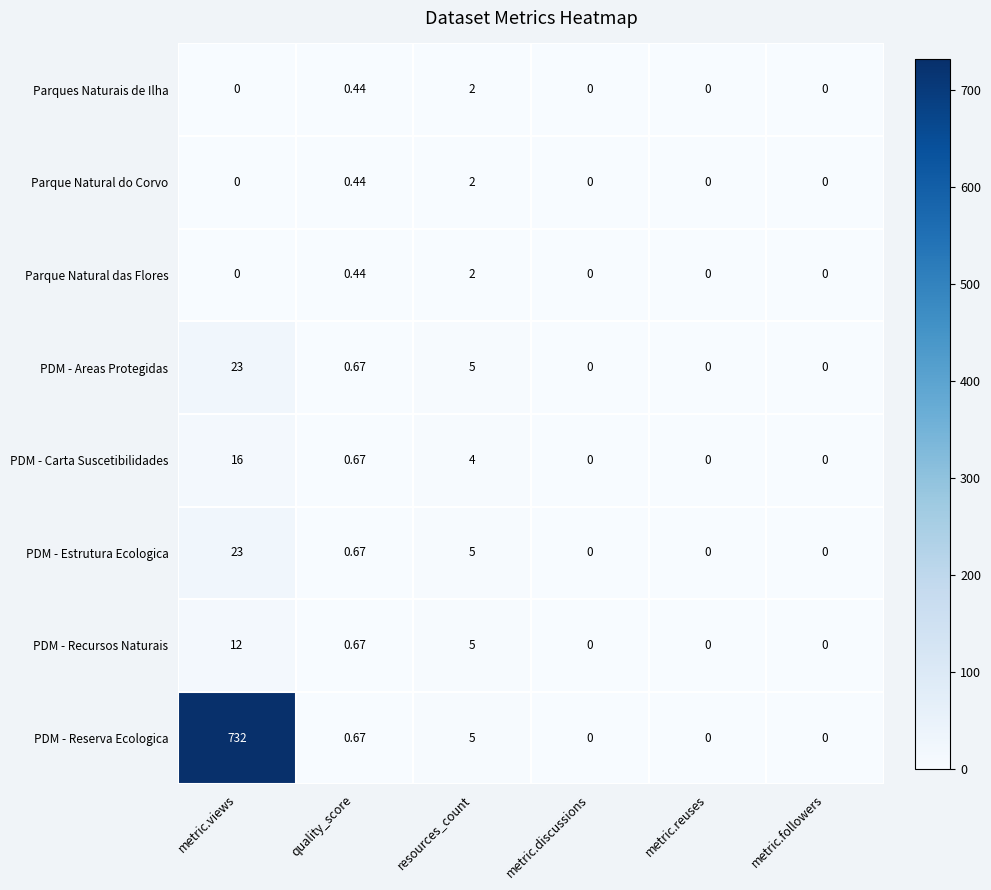

Which series has the largest total across all categories?

PDM - Reserva Ecologica